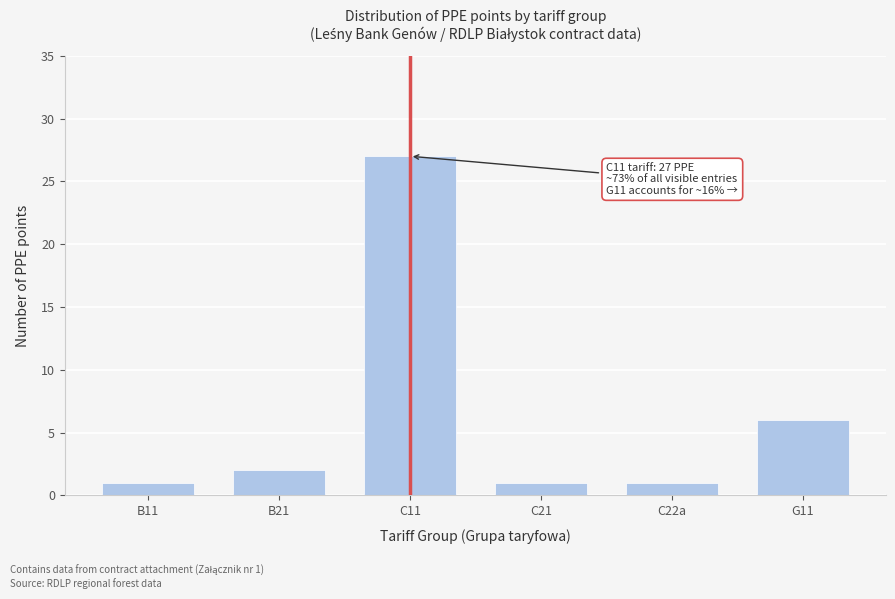

Reading left to right, extract all data points from this chart.

B11=1	B21=2	C11=27	C21=1	C22a=1	G11=6